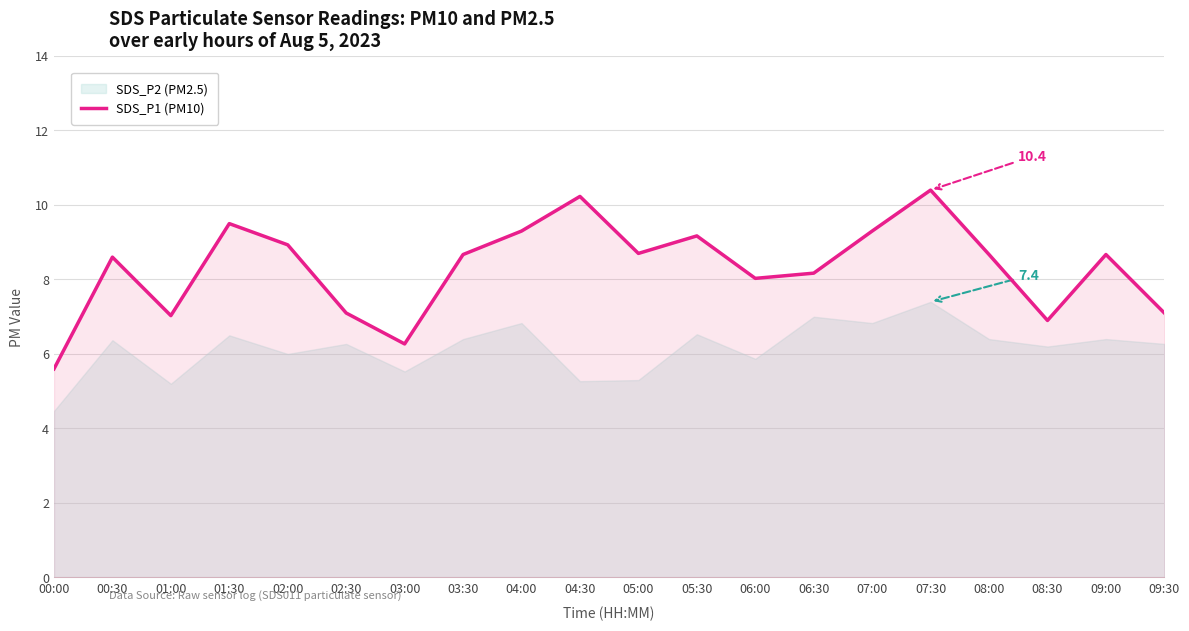

Where is the data nearest to the value 8?

06:00